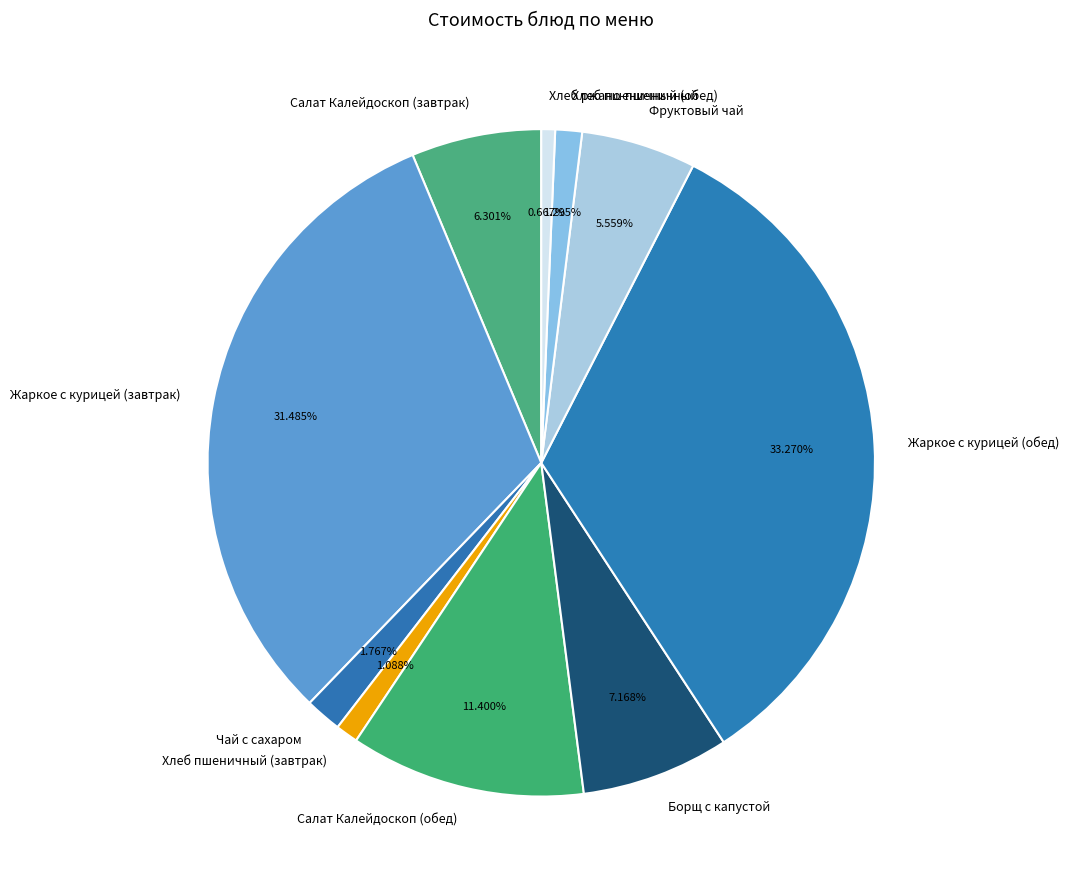

To the nearest percent, what is the difference between the Жаркое с курицей (завтрак) and Хлеб ржано-пшеничный slice percentages?

31%